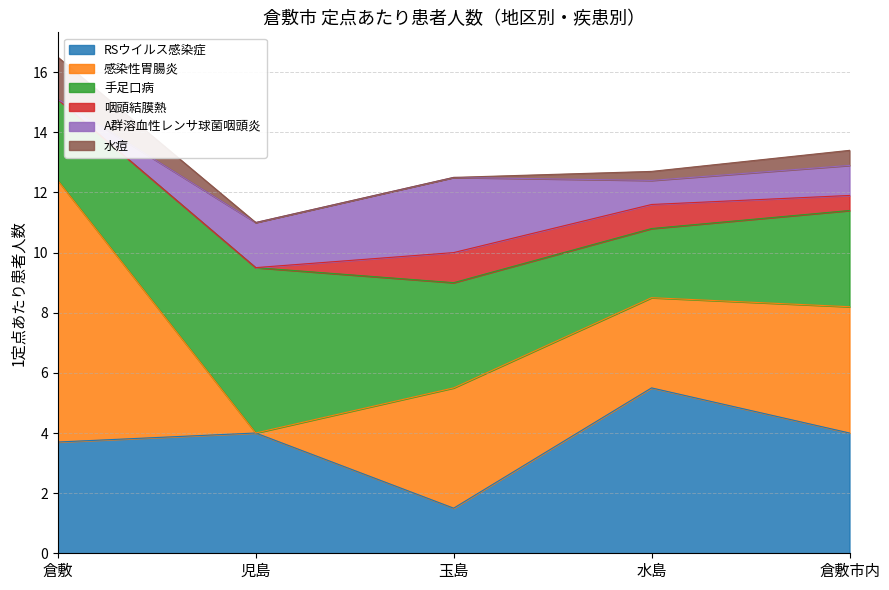

What is the total value across all series at 倉敷?

16.5